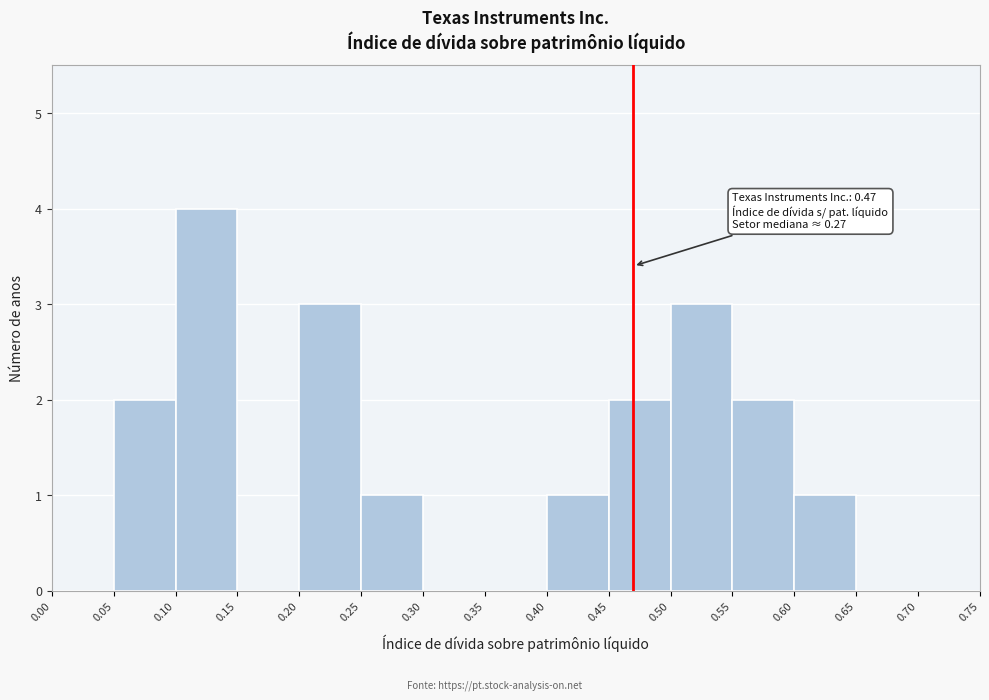

Over which range of the x-axis is the bar tallest?

0.10 to 0.15